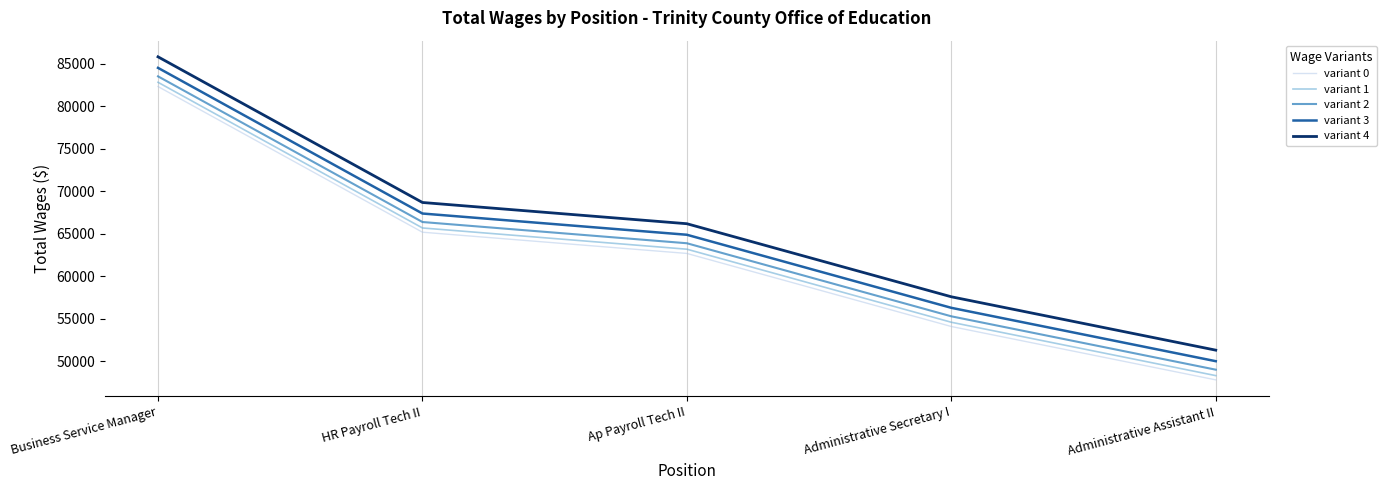

Is it true that variant 3 equals 88761 at Ap Payroll Tech II?

False